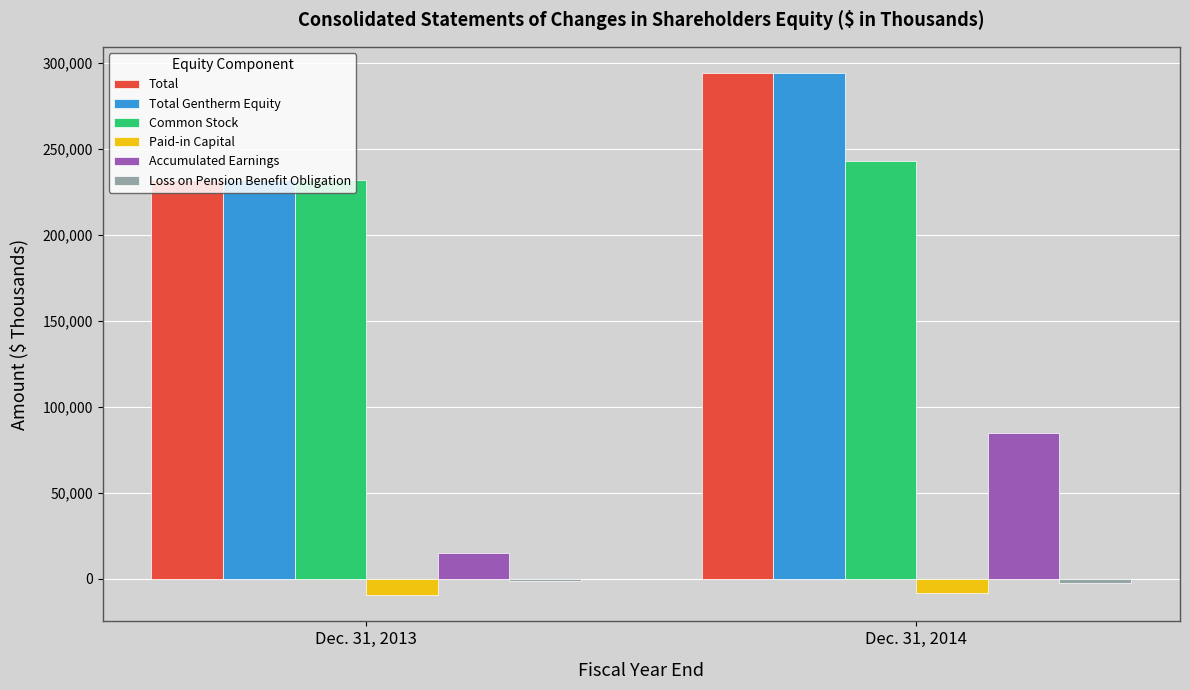

How many data points in Total are less than 294219?

1